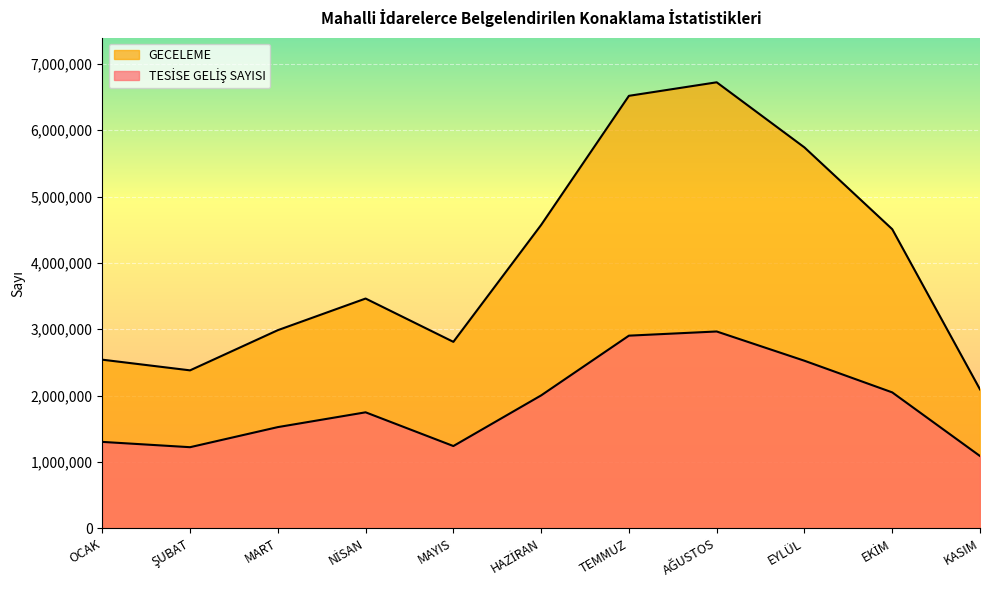

What is the value of the GECELEME point at the 5th from the left?

2810808